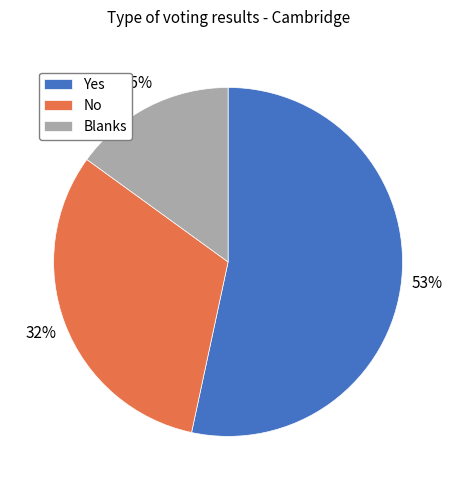

Rank the categories by value from lowest to highest.

Blanks, No, Yes